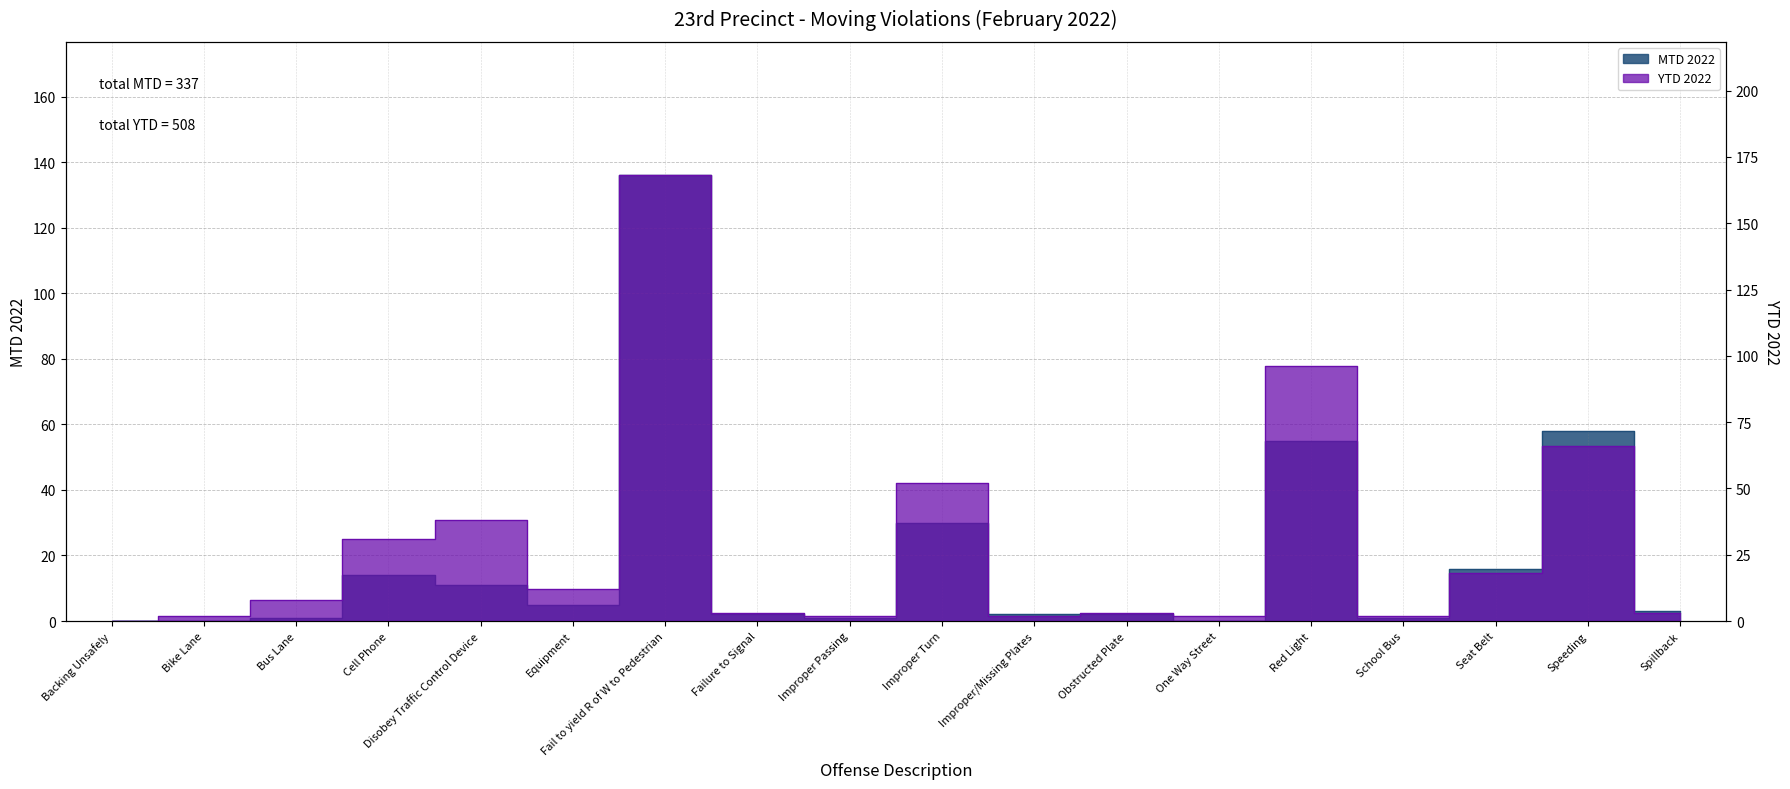

At Failure to Signal, list the series in order from largest to smallest.

YTD 2022, MTD 2022